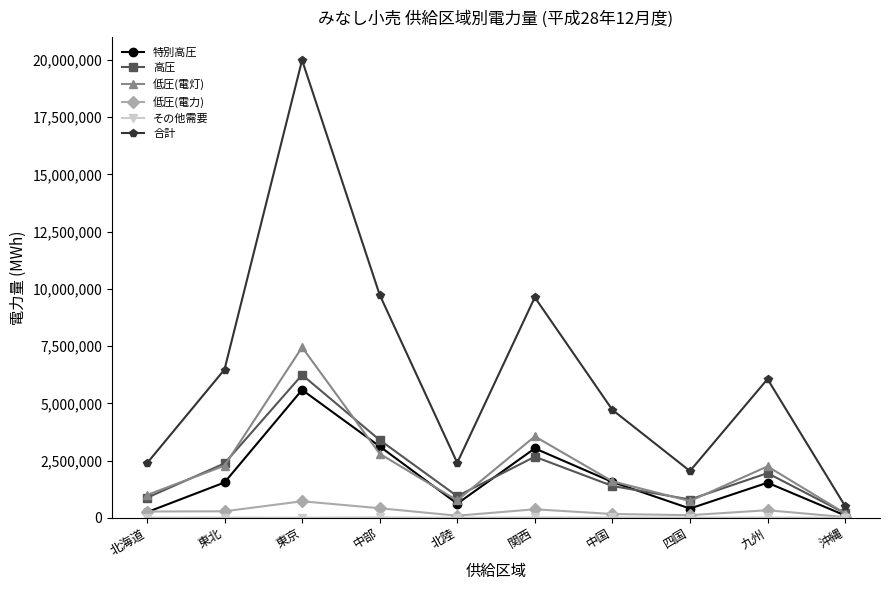

True or false: 合計 has a value of 10753998 at 東北.

False